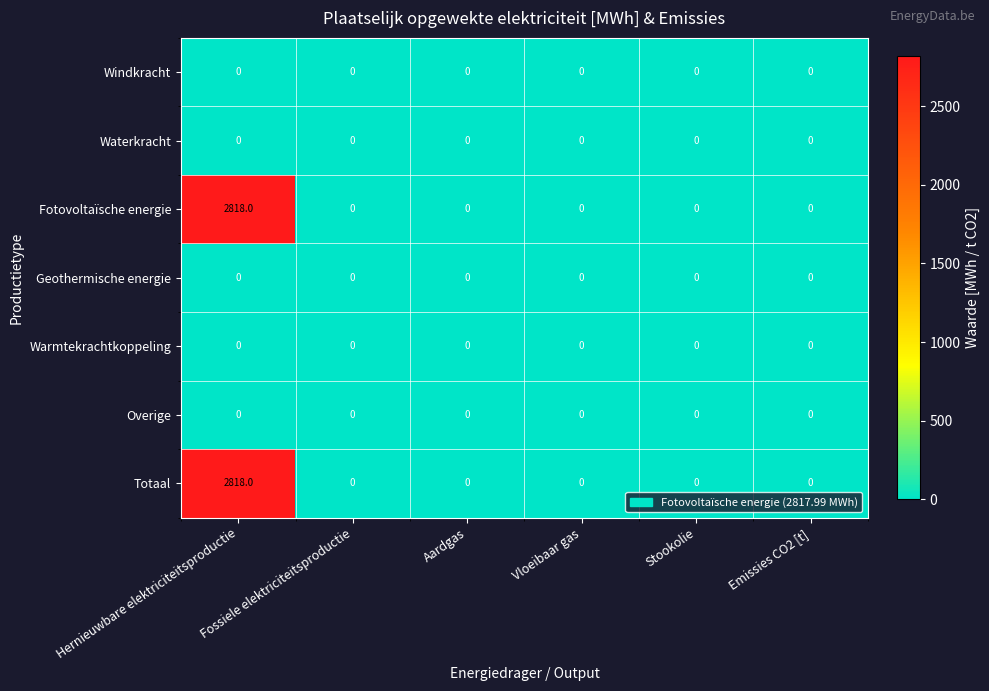

How many series are shown in this chart?

7